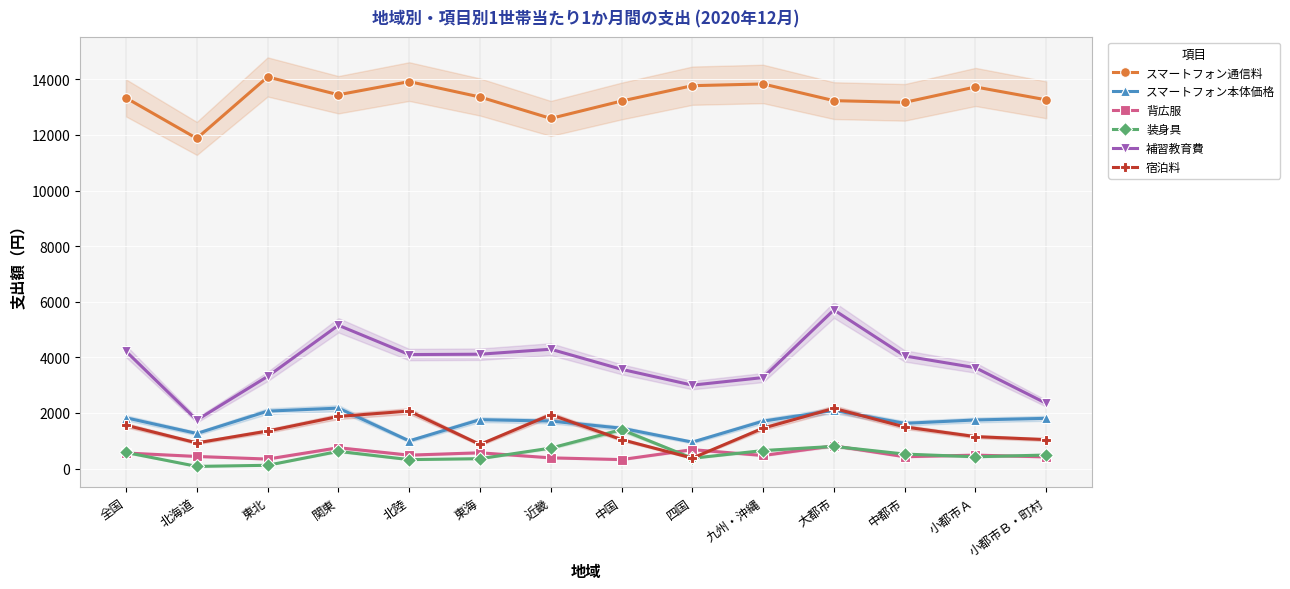

What is the sum of the 補習教育費 values at 中国 and 東北?

6882